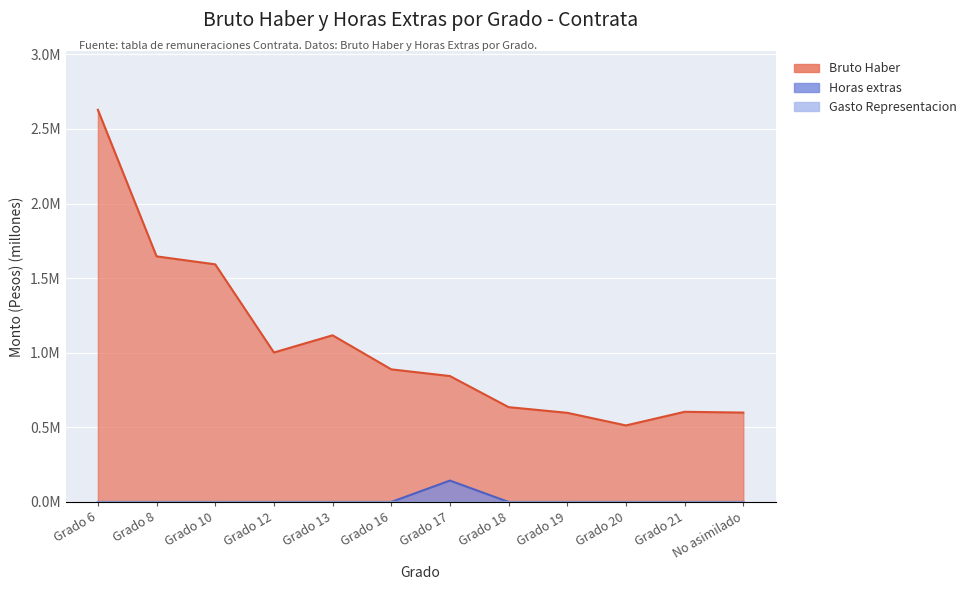

Does the chart display data point markers on the line(s)?

No